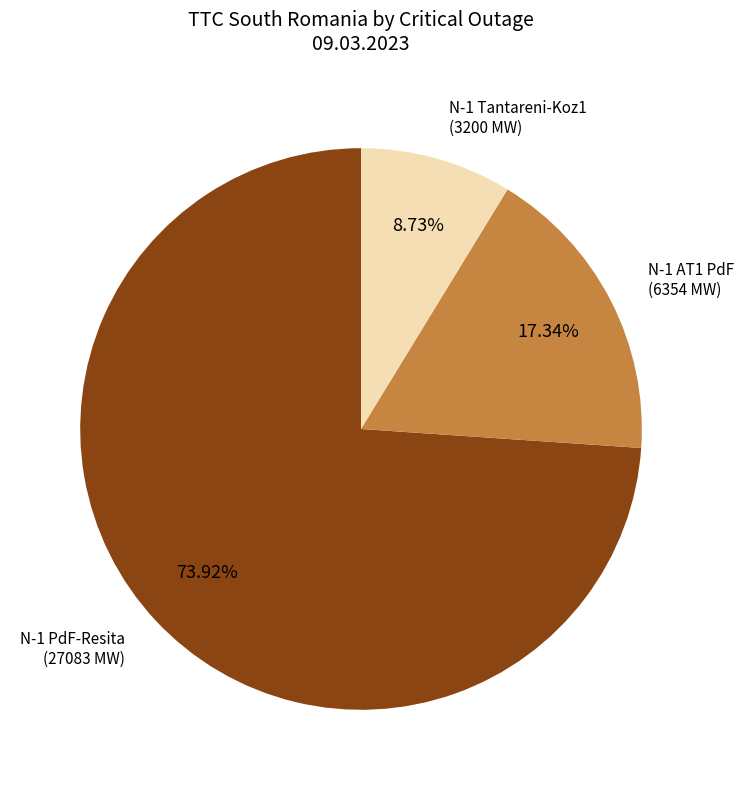

Count the number of slices in the pie.

3